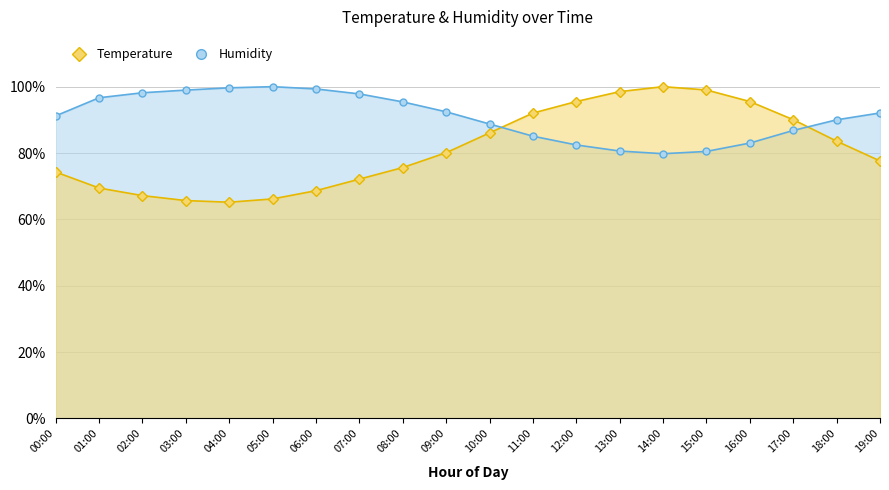

Is it true that Temperature equals 151.8 at 17:00?

False